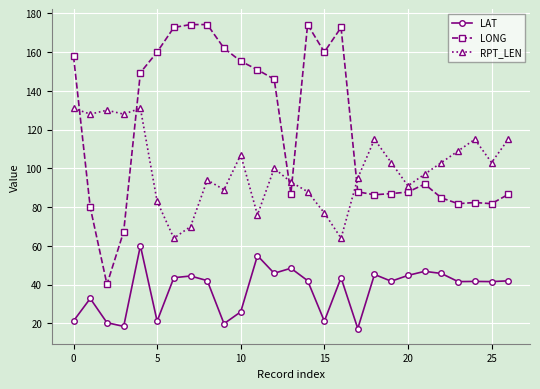

True or false: LAT and RPT_LEN intersect in this chart.

False